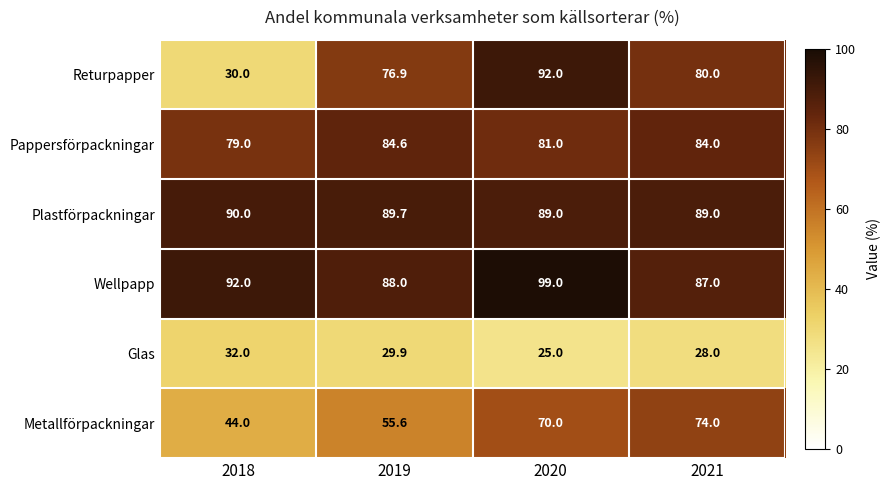

What is the difference between the maximum and minimum values in the Plastförpackningar series?

1.0